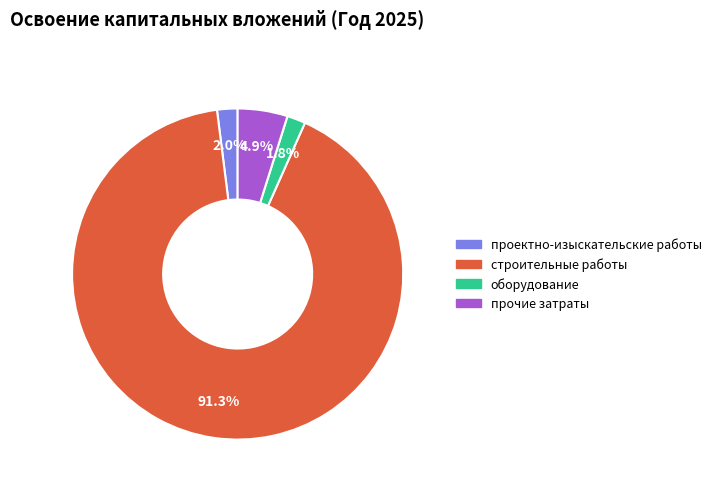

To the nearest percent, what is the difference between the largest and smallest slice percentages?

90%